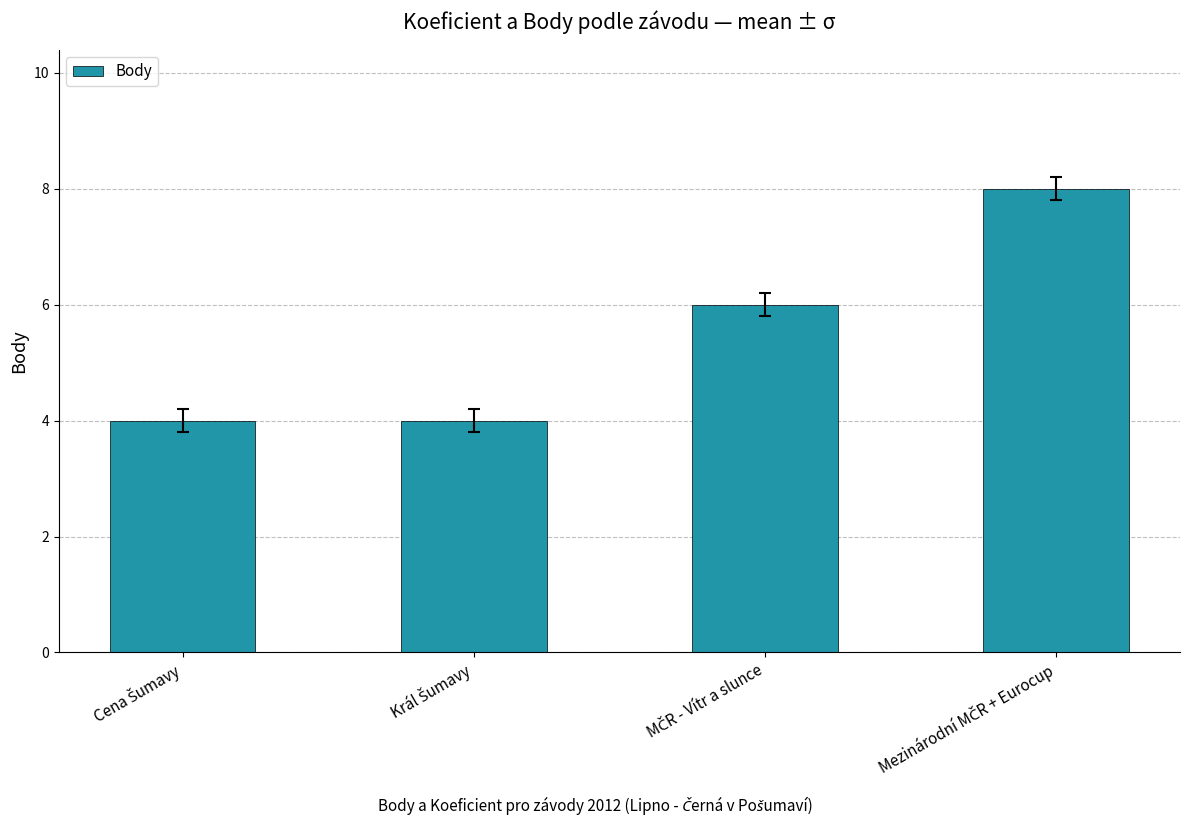

Reading left to right, extract all data points from this chart.

4	4	6	8